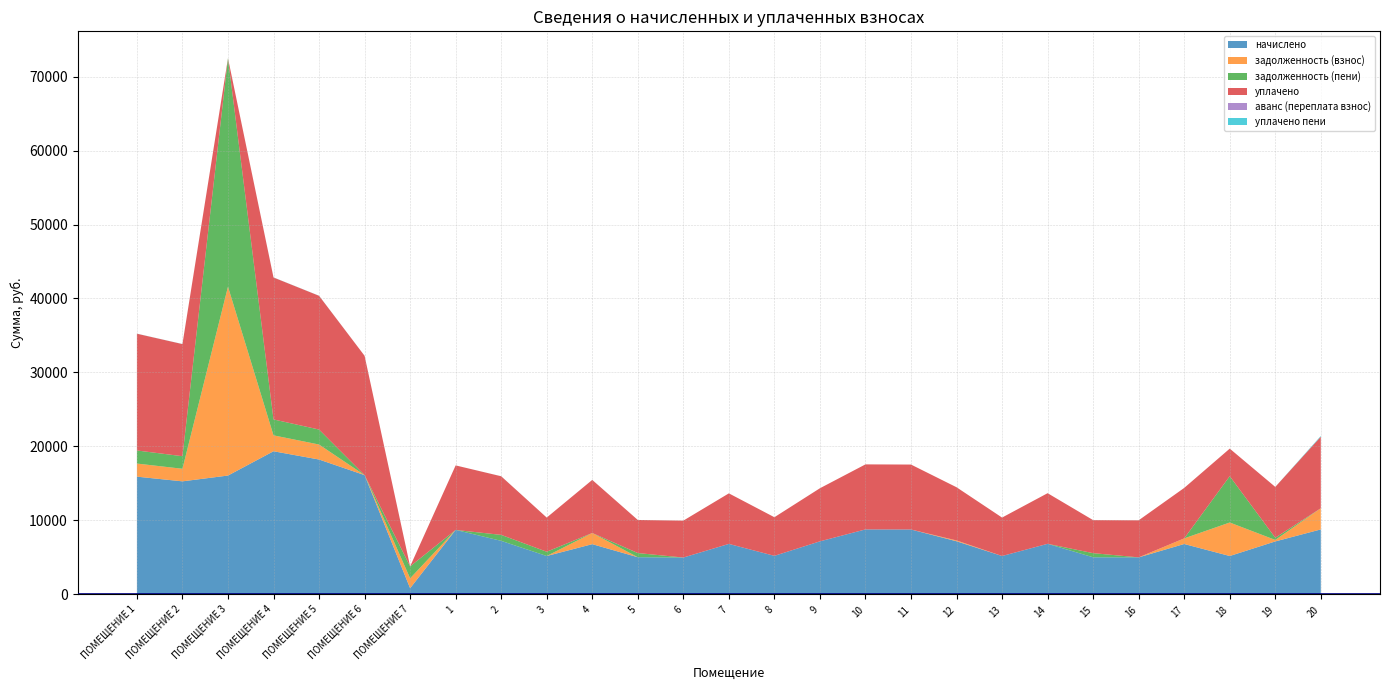

Reading left to right, list all the values displayed in this chart.

начислено: 15920.6	15287.0	16070.4	19353.6	18236.2	16128.0	841.0	8720.6	7246.1	5195.5	6796.8	5034.2	4988.2	6831.4	5218.6	7177.0	8789.8	8778.2	7188.5	5195.5	6842.9	5022.7	5011.2	6819.8	5195.5	7165.4	8789.8
задолженность (взнос): 1769.0	1698.6	25528.5	2150.4	2026.2	0.0	1335.9	0.0	0.0	0.0	1508.6	0.0	0.0	0.0	0.0	0.0	0.0	0.0	111.7	0.0	0.0	0.0	0.0	757.8	4528.0	203.8	2859.8
задолженность (пени): 1769.0	1698.6	30885.3	2150.4	2026.2	0.0	1616.2	0.0	805.1	577.3	0.0	559.4	0.0	0.0	0.0	0.0	0.0	0.0	0.0	0.0	0.0	558.1	0.0	0.0	6259.9	296.2	0.0
уплачено: 15782.4	15154.3	0.0	19185.6	18077.9	16128.0	0.0	8720.6	7921.5	4618.2	7174.4	4474.9	4988.2	6831.4	5218.6	7177.0	8789.8	8778.2	7188.5	5195.5	6842.9	4464.6	5011.2	6819.8	3725.3	6869.3	9676.1
аванс (переплата взнос): 0.0	0.0	0.0	0.0	0.0	0.0	0.0	0.0	0.0	0.0	0.0	0.0	0.0	0.0	0.0	0.0	0.0	0.0	0.0	0.0	0.0	0.0	0.0	0.0	0.0	0.0	0.0
уплачено пени: 10.1	9.7	0.0	12.3	11.6	0.0	0.0	0.0	5.9	0.0	3.6	0.0	0.0	0.0	0.0	0.0	0.0	0.0	0.0	0.0	0.0	0.2	0.0	0.0	0.0	0.0	96.5